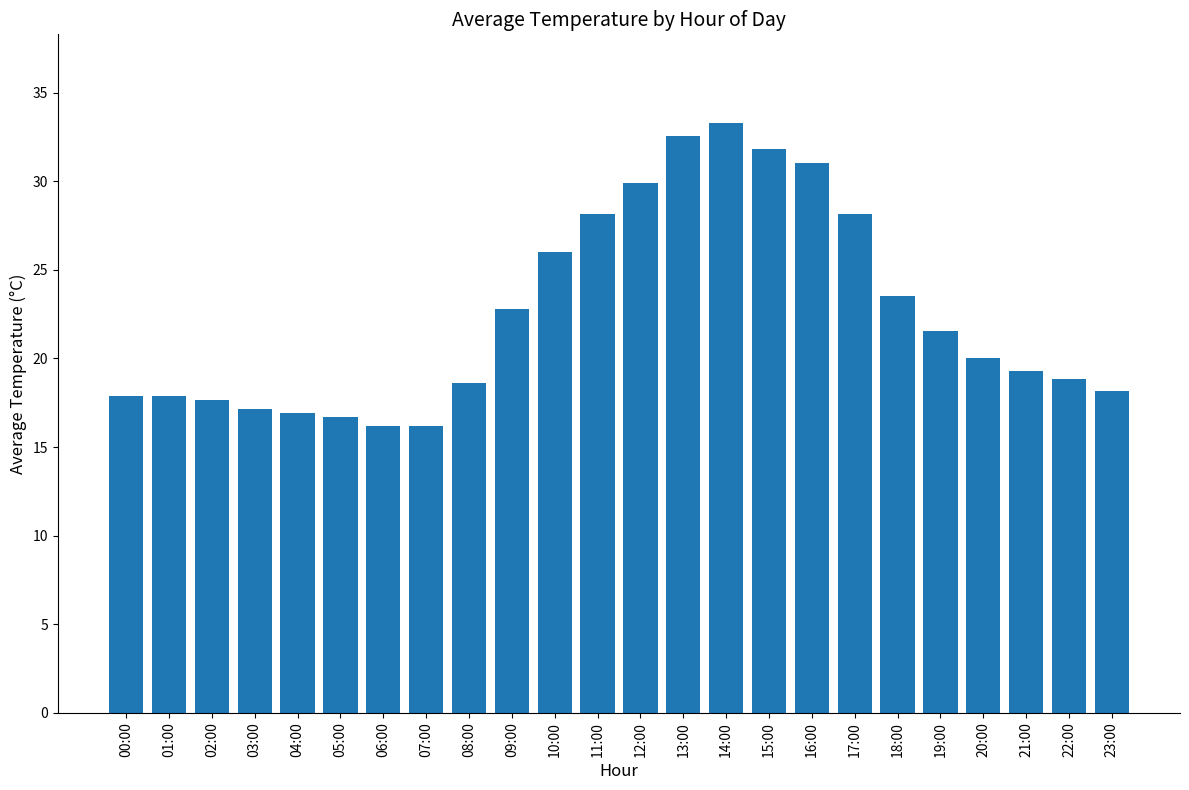

What is the difference between the maximum and minimum values?

17.1